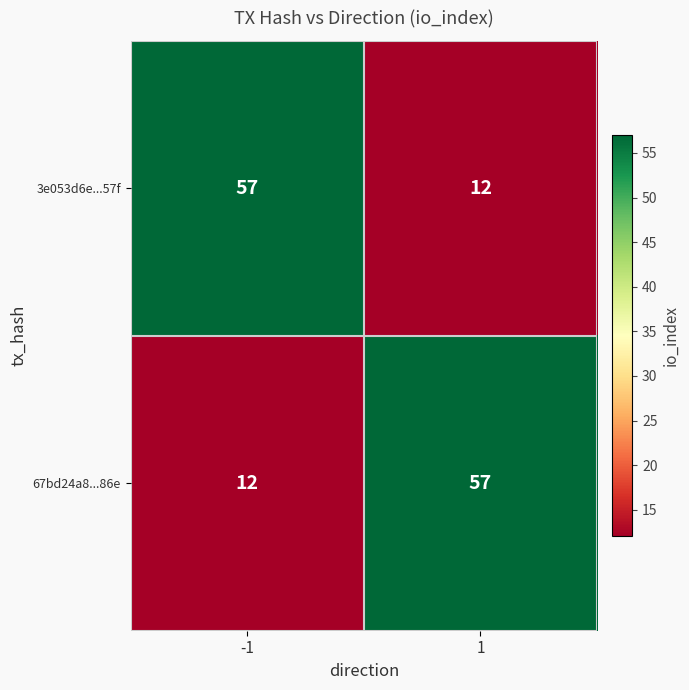

What is the difference between the 3e053d6e...57f values at -1 and 1?

45